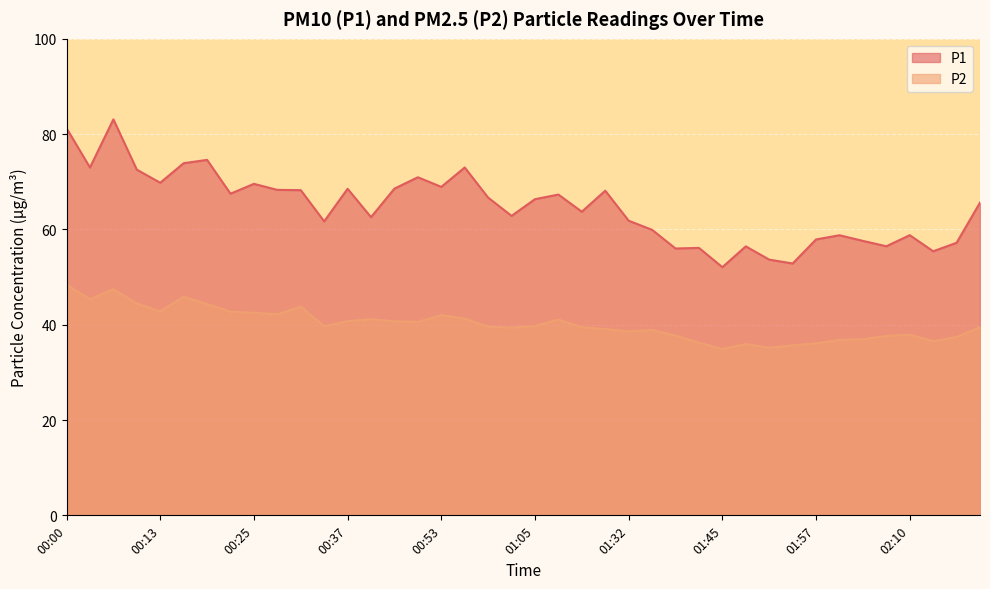

Reading left to right, list all the values displayed in this chart.

P1: 81.2	73.0	83.1	72.5	69.8	73.9	74.6	67.5	69.6	68.3	68.2	61.7	68.5	62.6	68.6	71.0	68.9	73.0	66.7	62.9	66.3	67.3	63.7	68.1	61.8	59.9	56.0	56.1	52.1	56.5	53.7	52.9	57.9	58.8	57.6	56.5	58.8	55.4	57.2	65.6
P2: 48.4	45.4	47.5	44.5	42.8	45.9	44.4	42.7	42.5	42.2	43.8	39.7	40.8	41.2	40.7	40.6	42.0	41.3	39.6	39.4	39.7	41.1	39.5	39.1	38.6	38.9	37.7	36.2	34.9	36.0	35.2	35.7	36.1	36.8	37.0	37.6	37.9	36.5	37.5	39.5